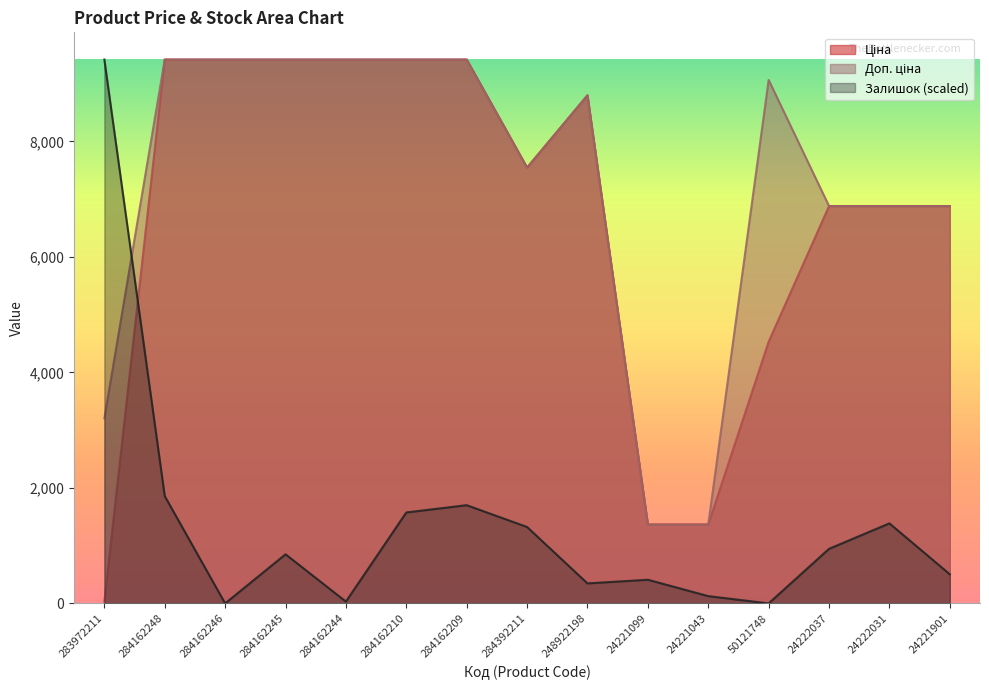

At 24221099, list the series in order from smallest to largest.

Залишок, Доп. ціна, Ціна